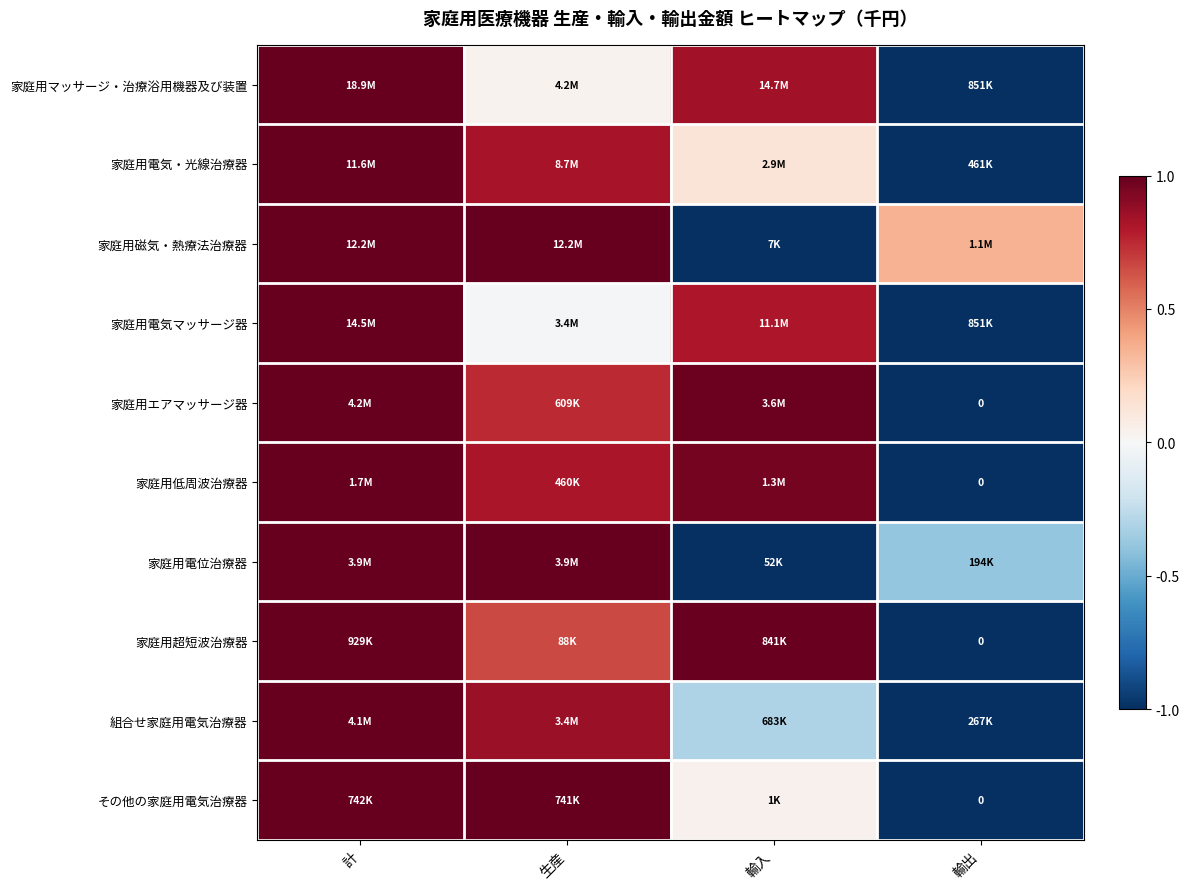

What is the smallest value displayed?

-1.0